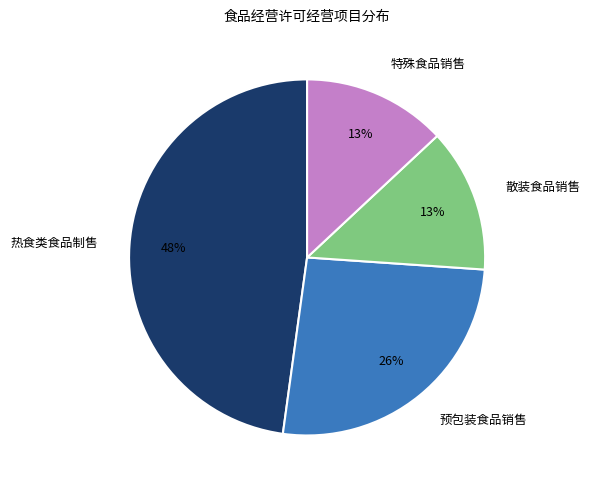

Which slice is the largest?

热食类食品制售